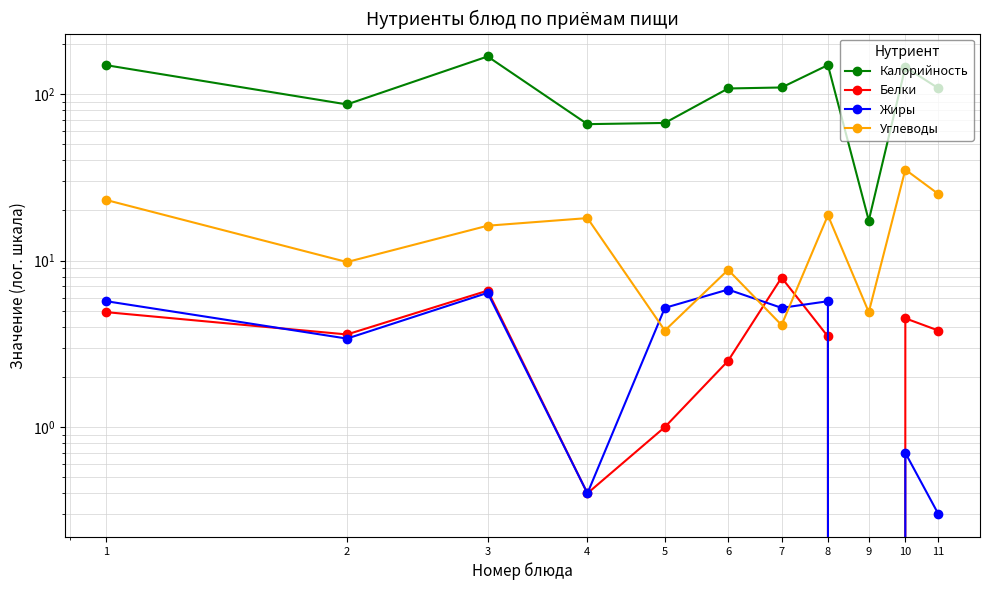

What is the difference between the highest and lowest values at 6?

105.6